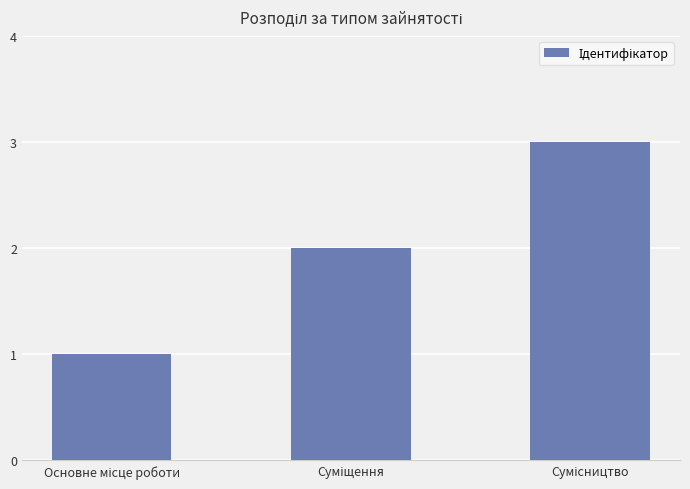

What is the difference between the maximum and minimum values?

2